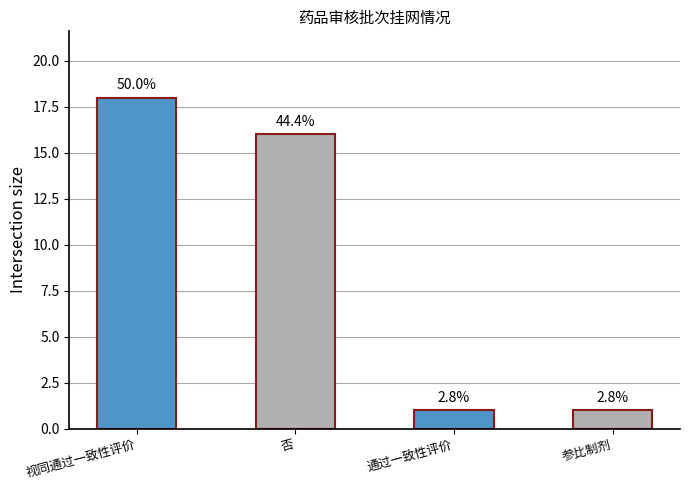

How many bars are there in total?

4